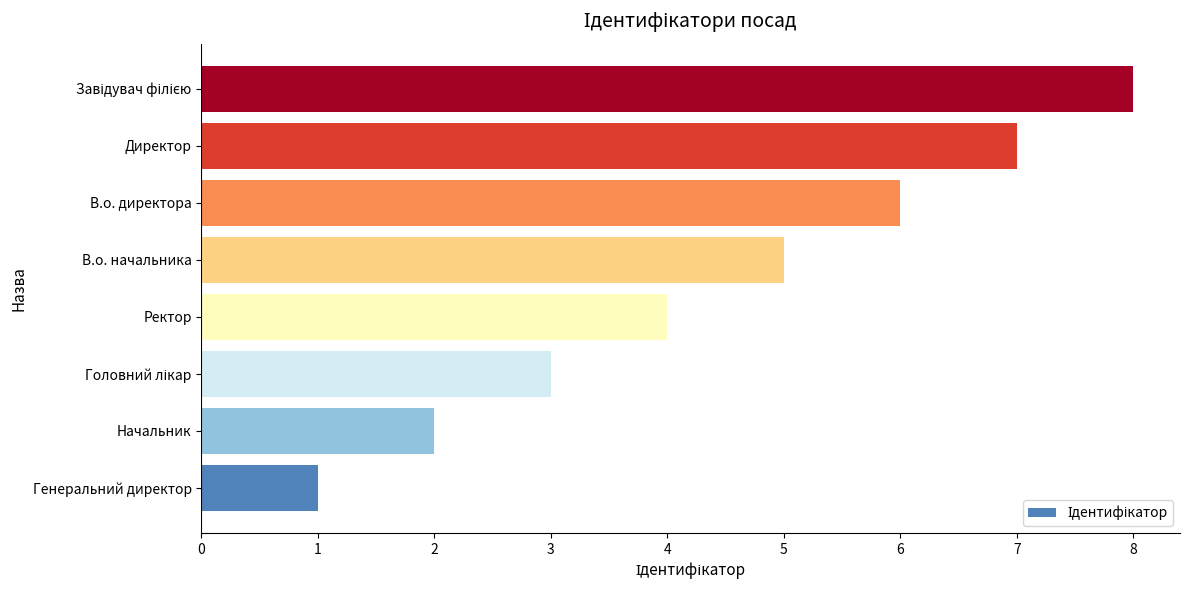

What is the smallest value displayed?

1